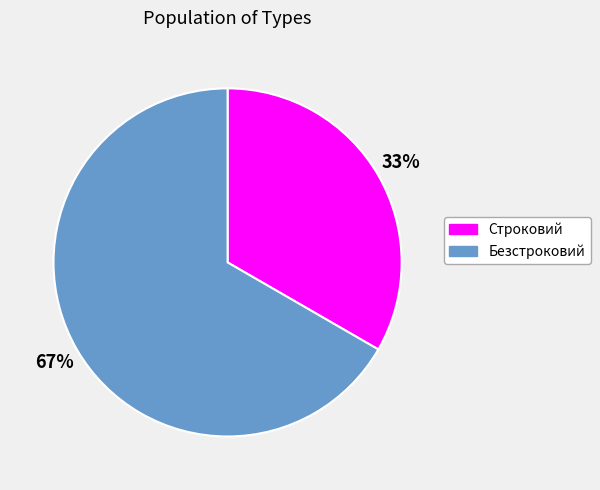

What is the smallest slice in the pie chart?

Строковий